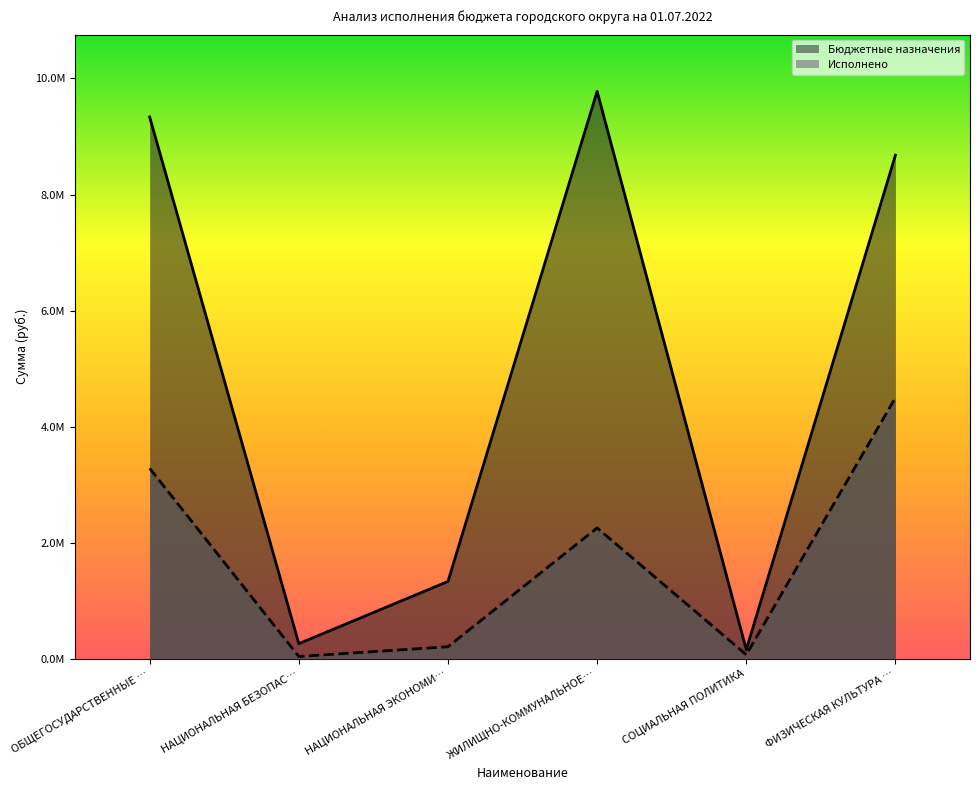

True or false: Исполнено and Бюджетные назначения intersect in this chart.

False